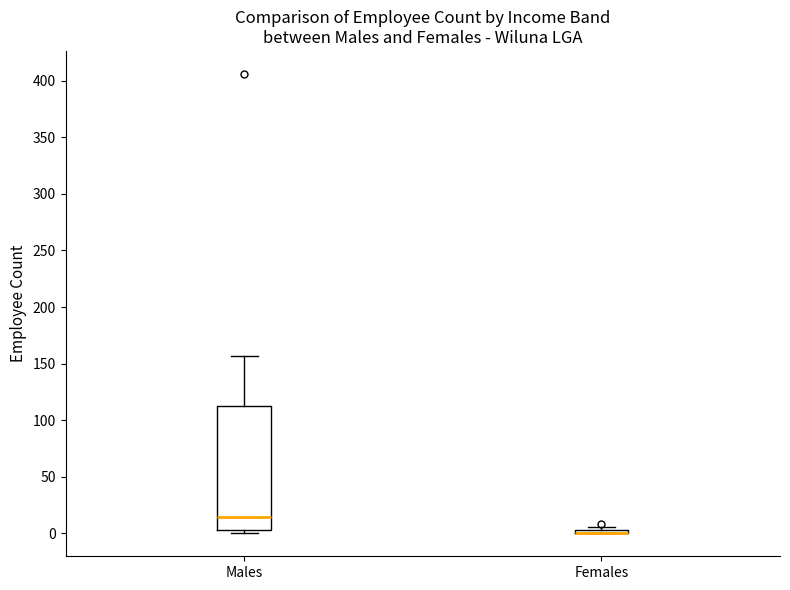

Comparing the boxes themselves (not the whiskers), which one is the tallest?

Males